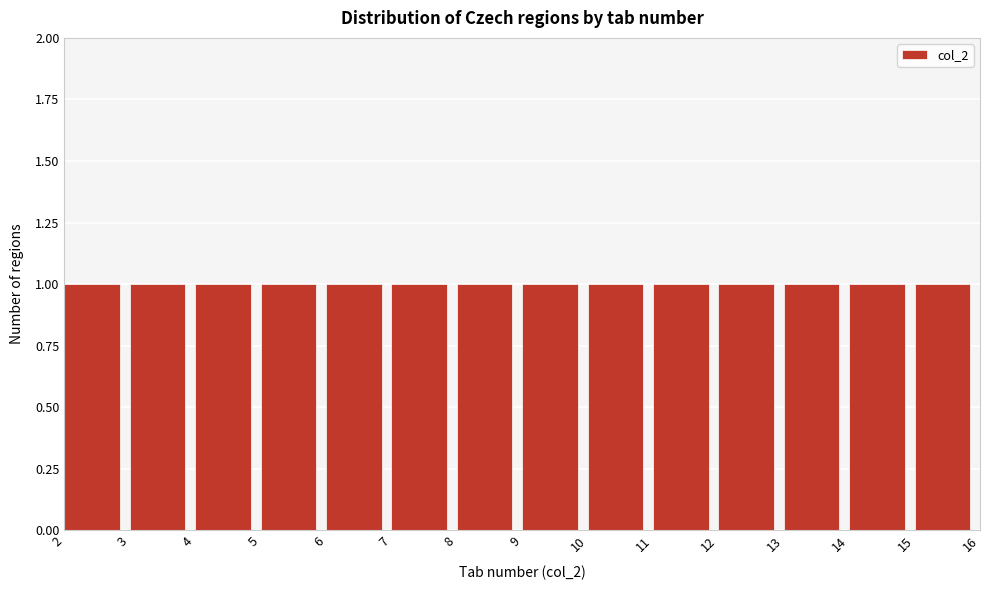

Reading left to right, transcribe this chart: for each bar, give the range it covers on the x-axis and its height. The values are not printed on the chart, so give them approximately, as read against the axis.

2 to 3: 1
3 to 4: 1
4 to 5: 1
5 to 6: 1
6 to 7: 1
7 to 8: 1
8 to 9: 1
9 to 10: 1
10 to 11: 1
11 to 12: 1
12 to 13: 1
13 to 14: 1
14 to 15: 1
15 to 16: 1